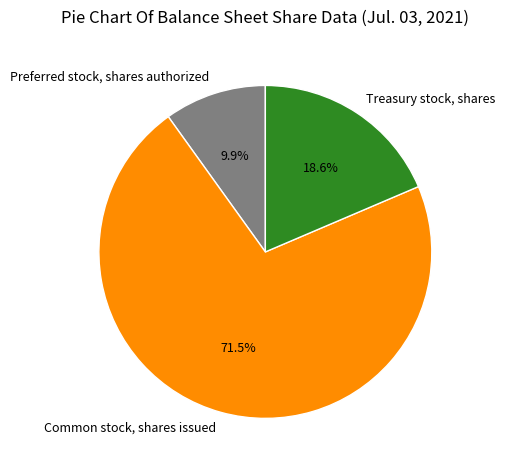

Which slice is the smallest?

Preferred stock, shares authorized